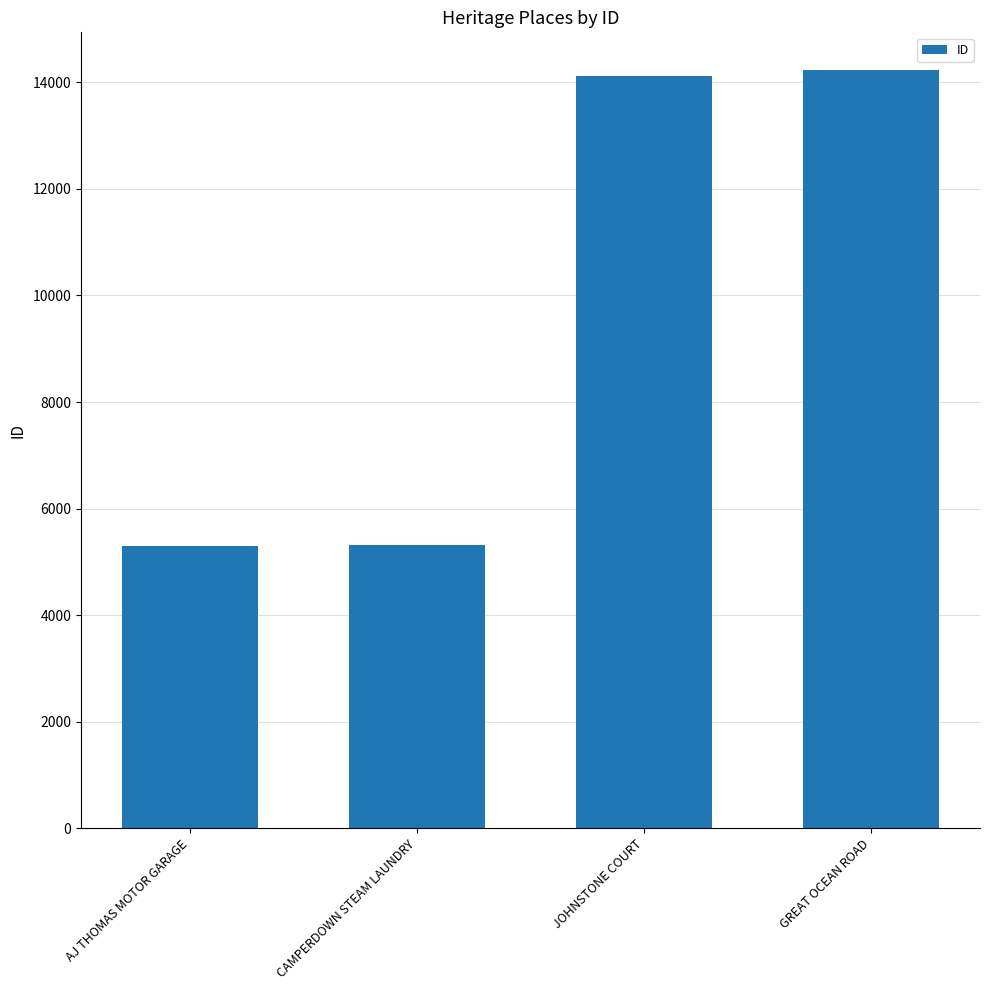

Where is the data nearest to the value 9762?

JOHNSTONE COURT